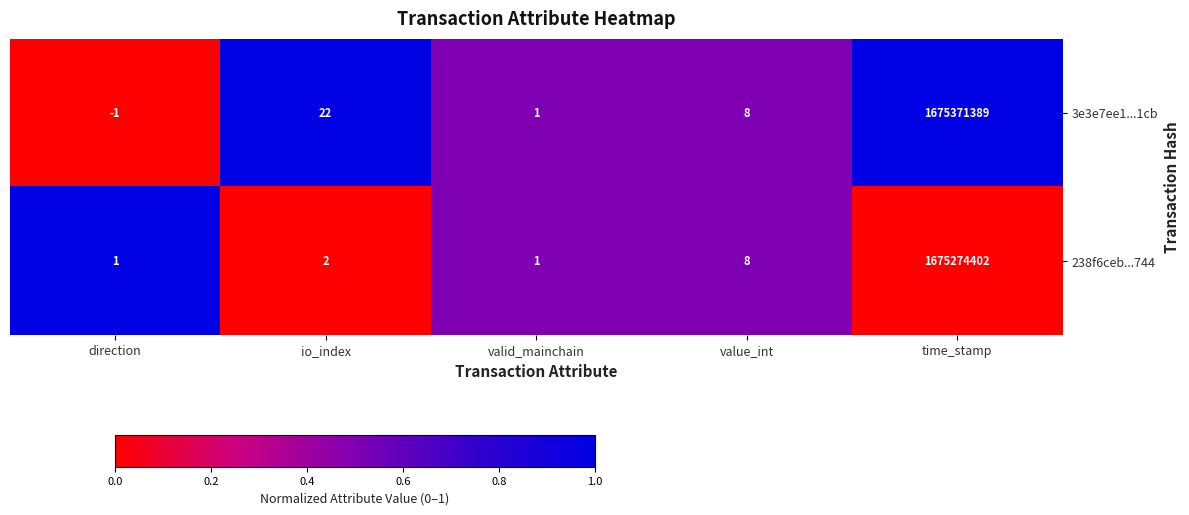

How many values in 3e3e7ee1...1cb are above zero?

4